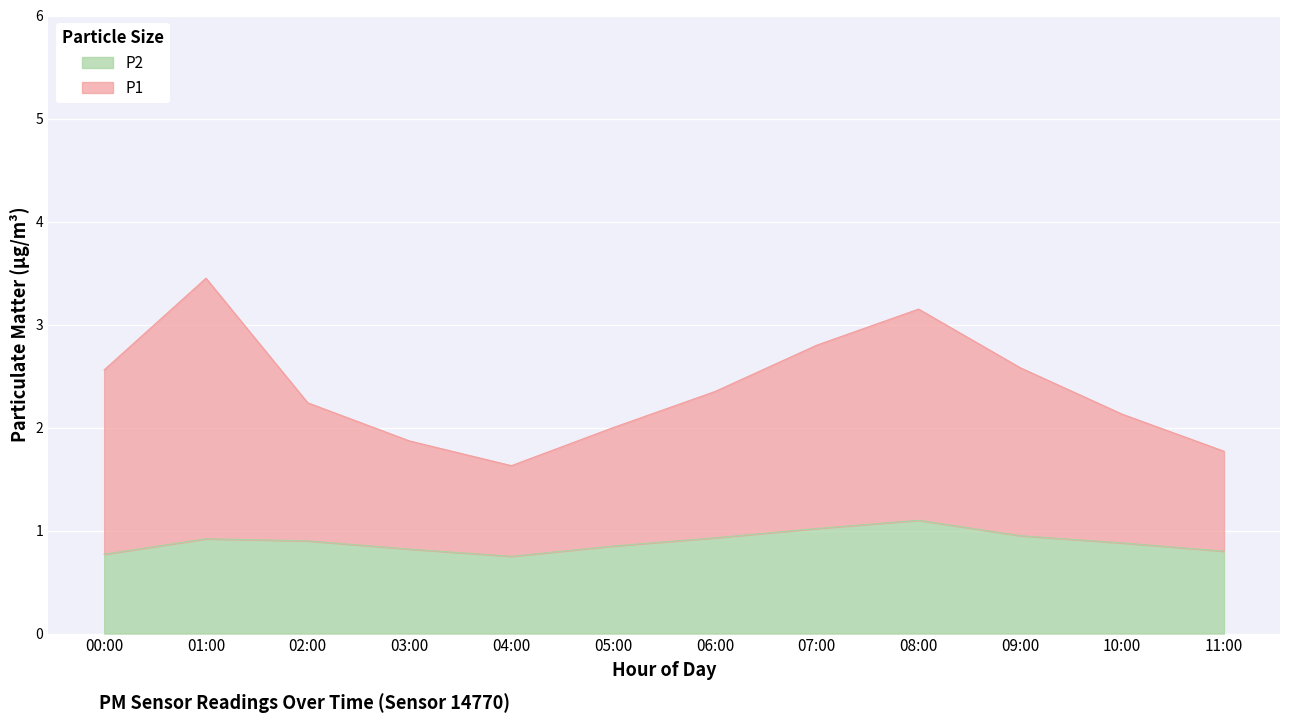

Count the number of categories in the chart.

12